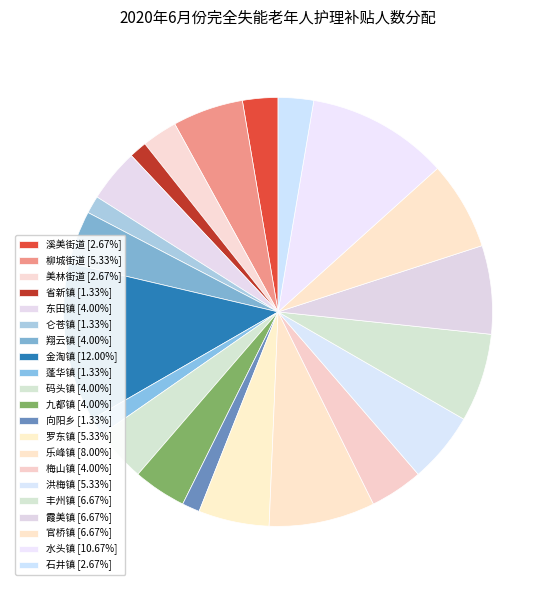

Which category has the biggest portion of the pie?

金淘镇